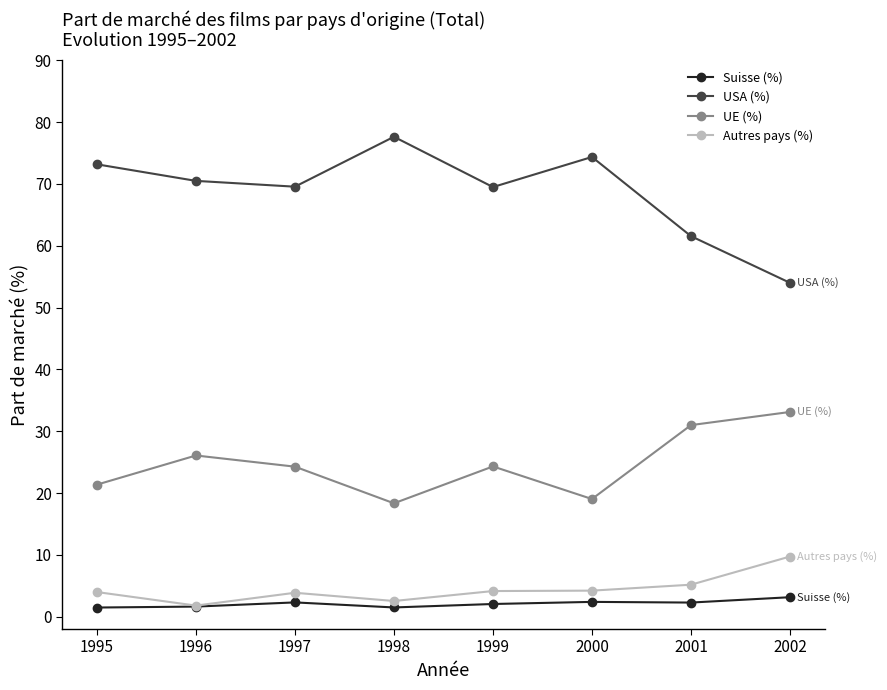

What is the difference between the USA (%) values at 1998 and 2002?

23.6